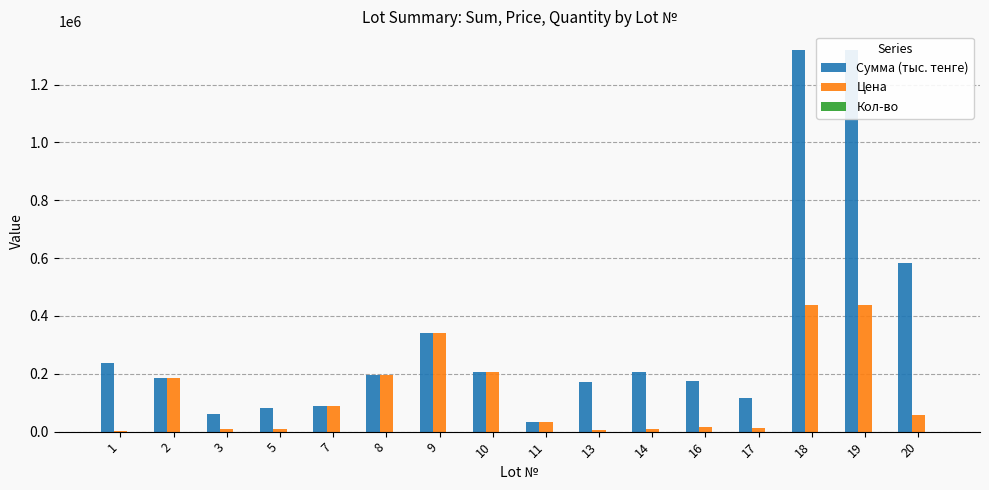

Between 3 and 8, which series saw the biggest shift?

Цена